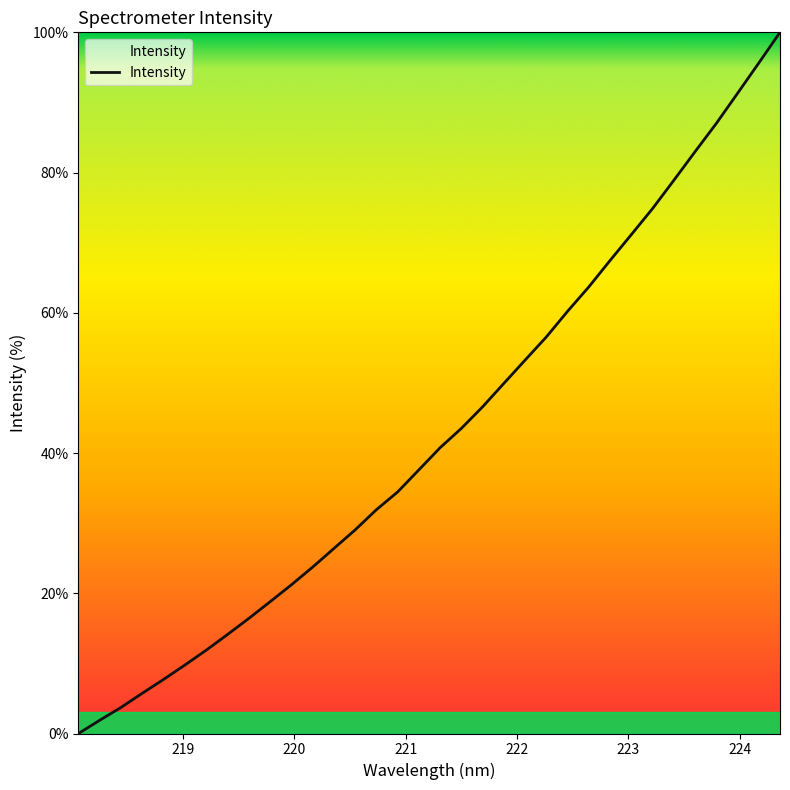

How many lines are shown in the chart?

1